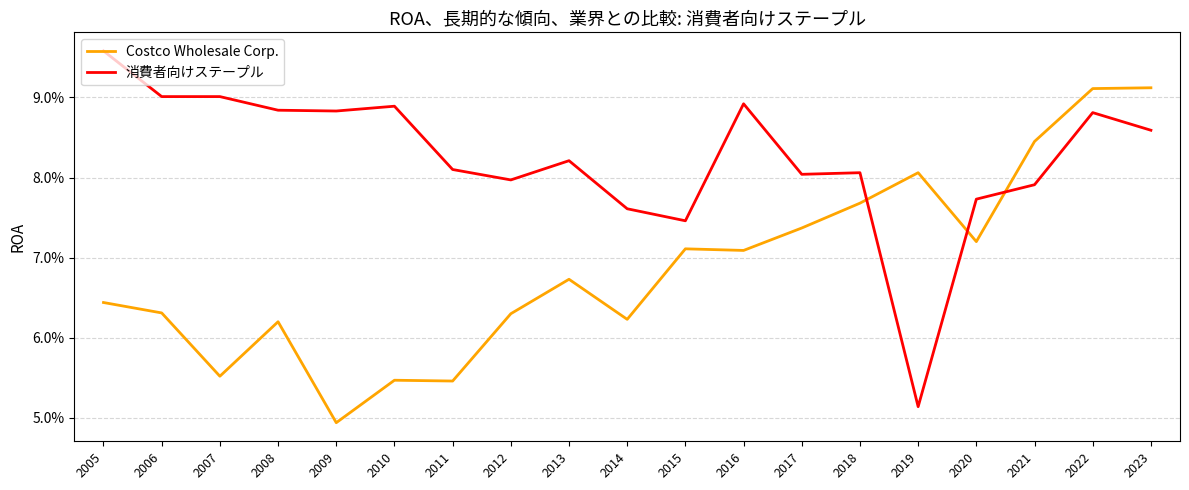

How many times do 消費者向けステープル and Costco Wholesale Corp. cross each other?

3